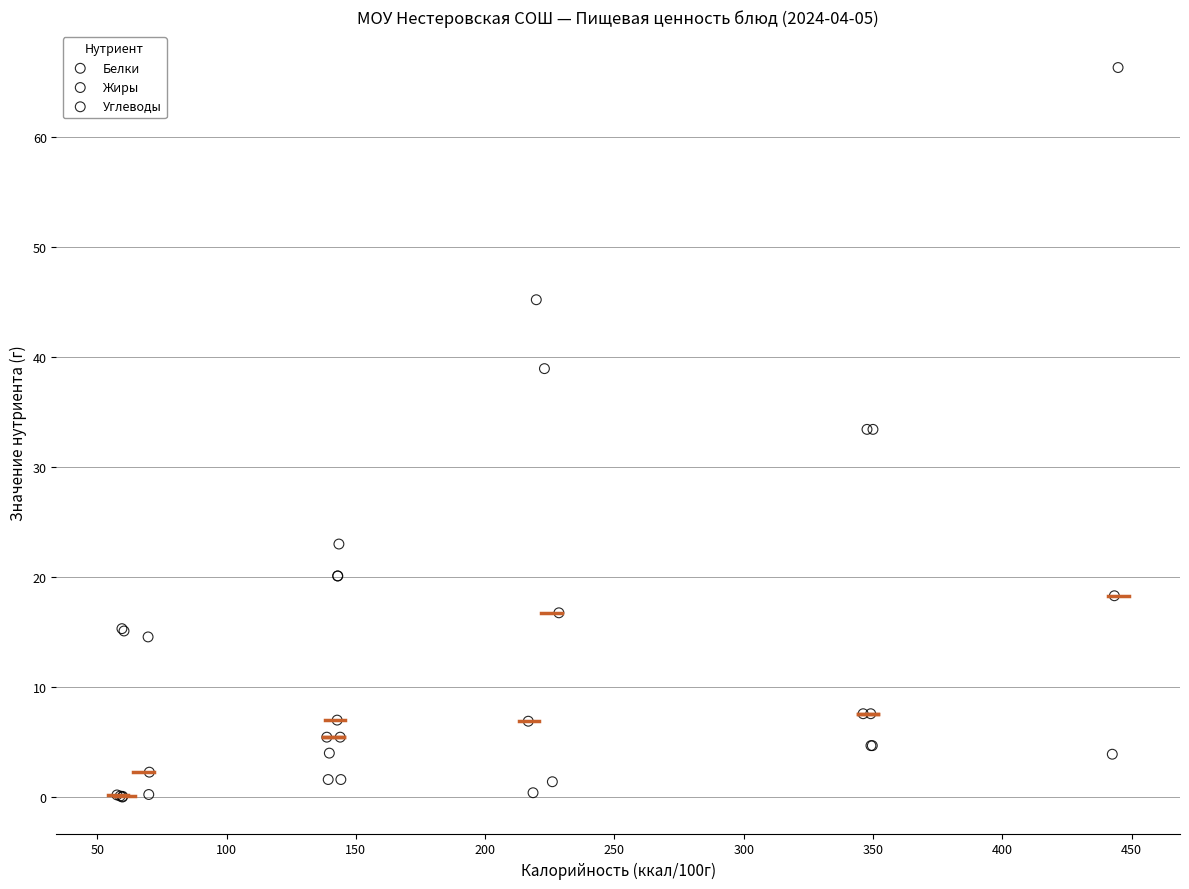

Which series has the widest spread of Y values?

Углеводы